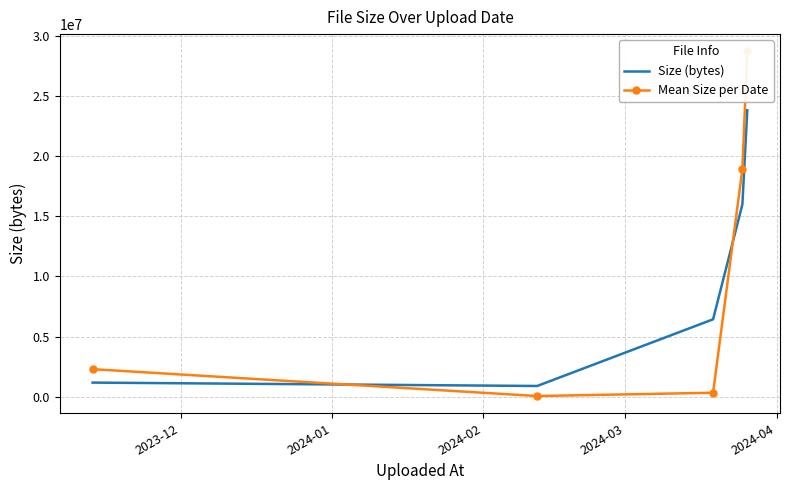

Which label corresponds to the smallest value in the chart?

2024-02-12